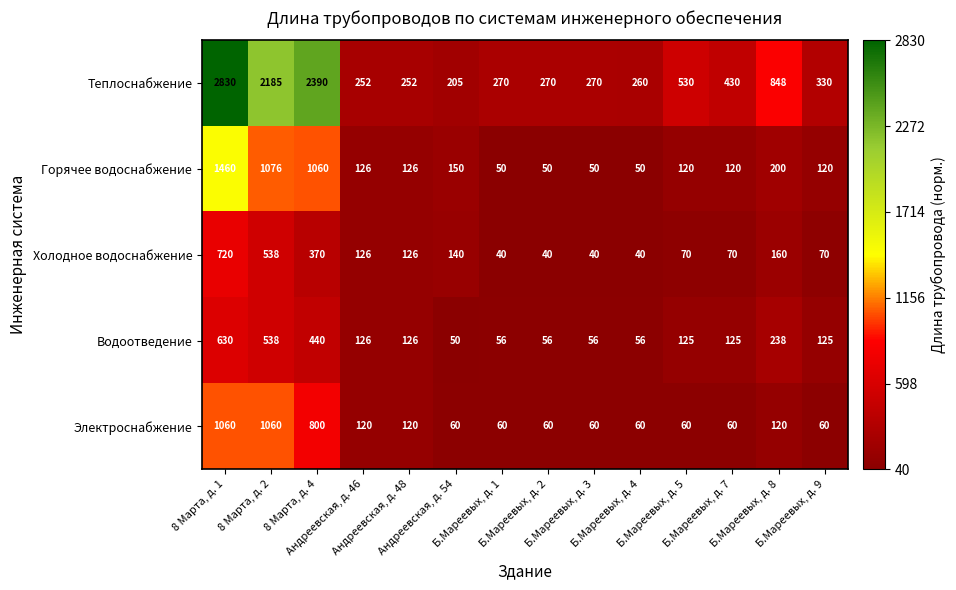

Rank the series at Б.Мареевых, д. 7 from lowest to highest value.

Электроснабжение, Холодное водоснабжение, Горячее водоснабжение, Водоотведение, Теплоснабжение